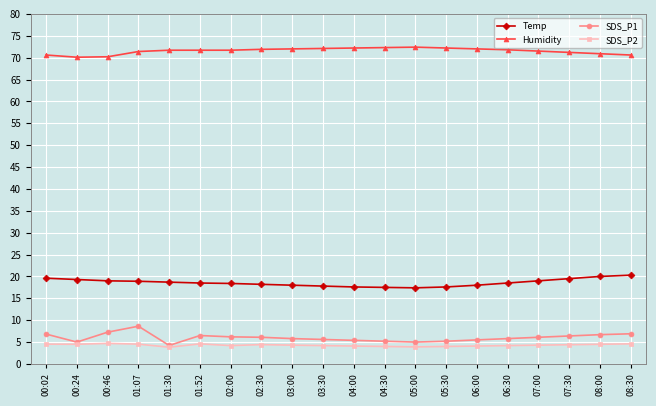

What is the label of the 16th point from the right?

01:30